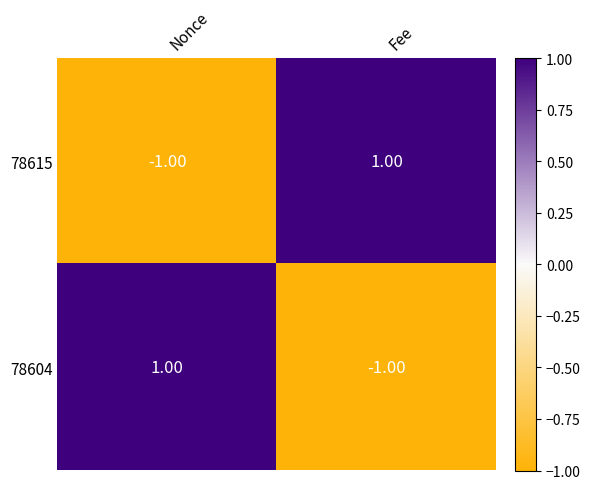

Is the value of 78615 at Nonce greater than the value of 78604 at Nonce?

No